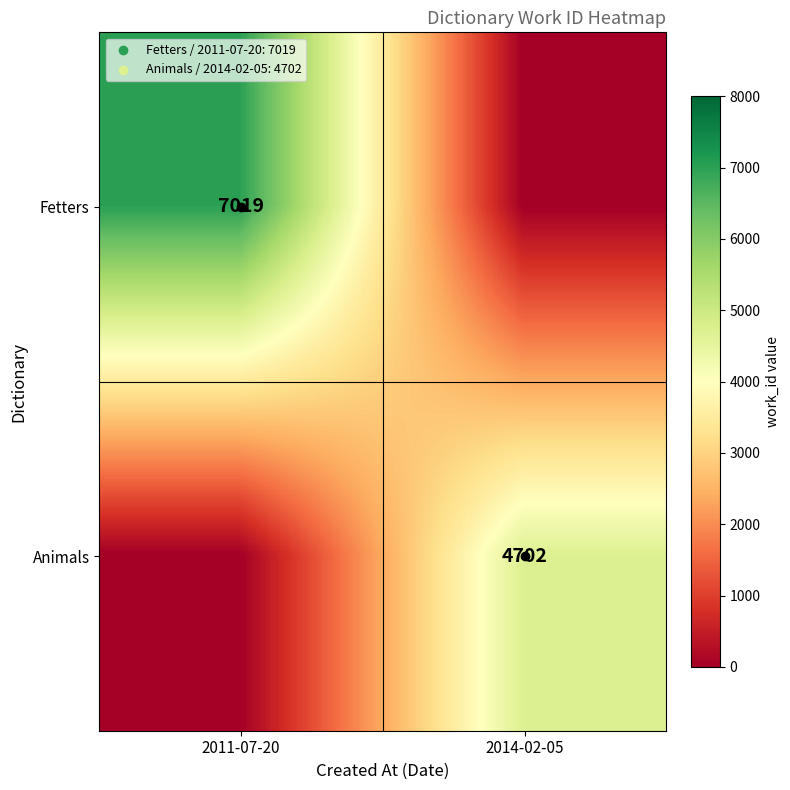

The Fetters series shows 12360 at 2011-07-20. True or false?

False